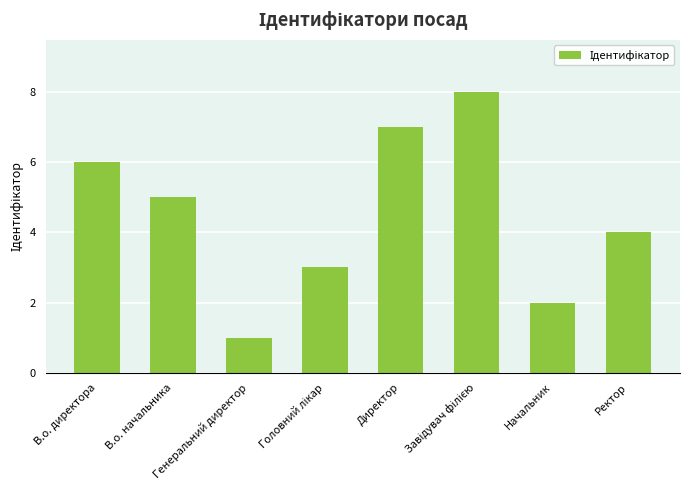

Where does the data first go above 5?

В.о. директора